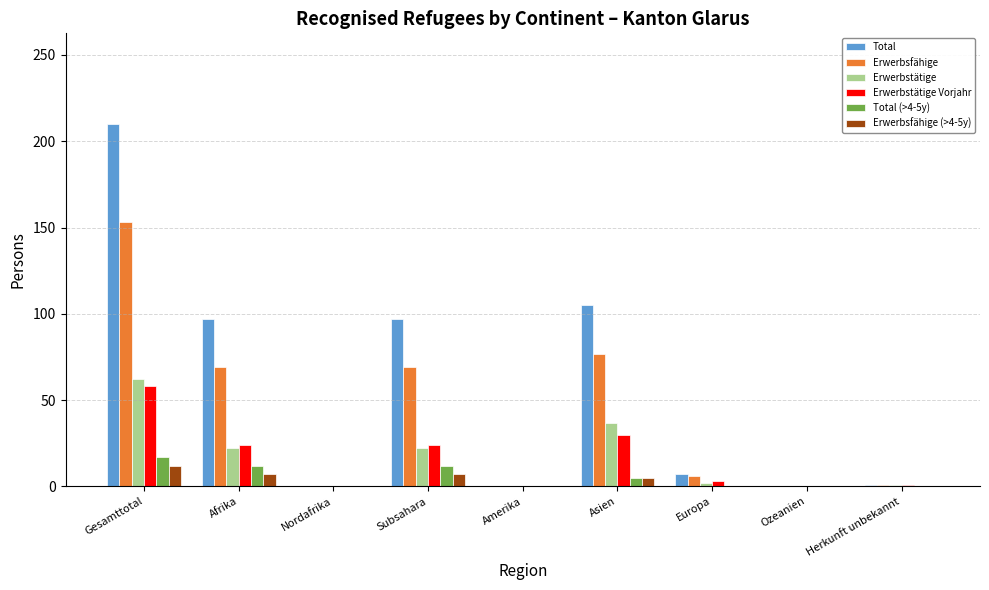

What are all the series names shown in the legend?

Total, Erwerbsfähige, Erwerbstätige, Erwerbstätige Vorjahr, Total (>4-5y), Erwerbsfähige (>4-5y)